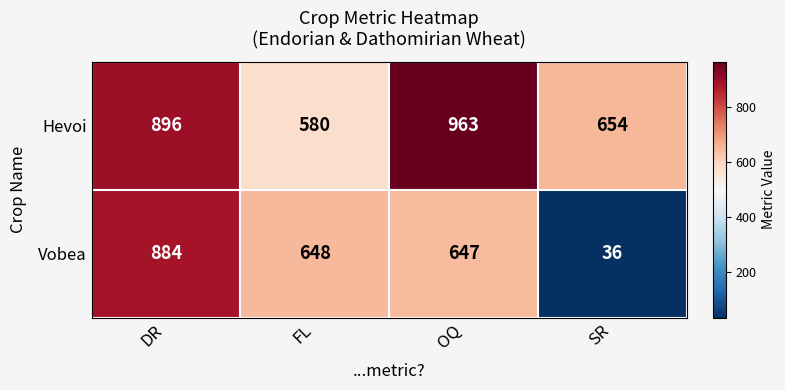

What is the minimum value for Hevoi?

580